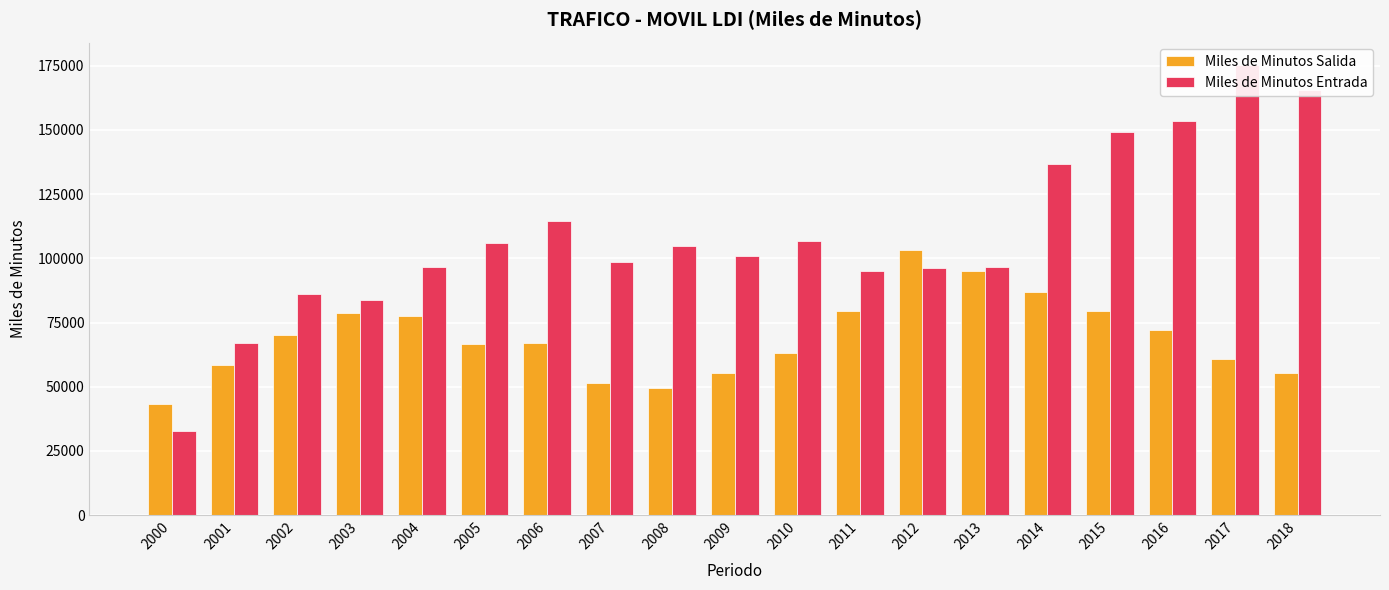

What is the difference between the maximum and second lowest values in the Miles de Minutos Salida series?

53731